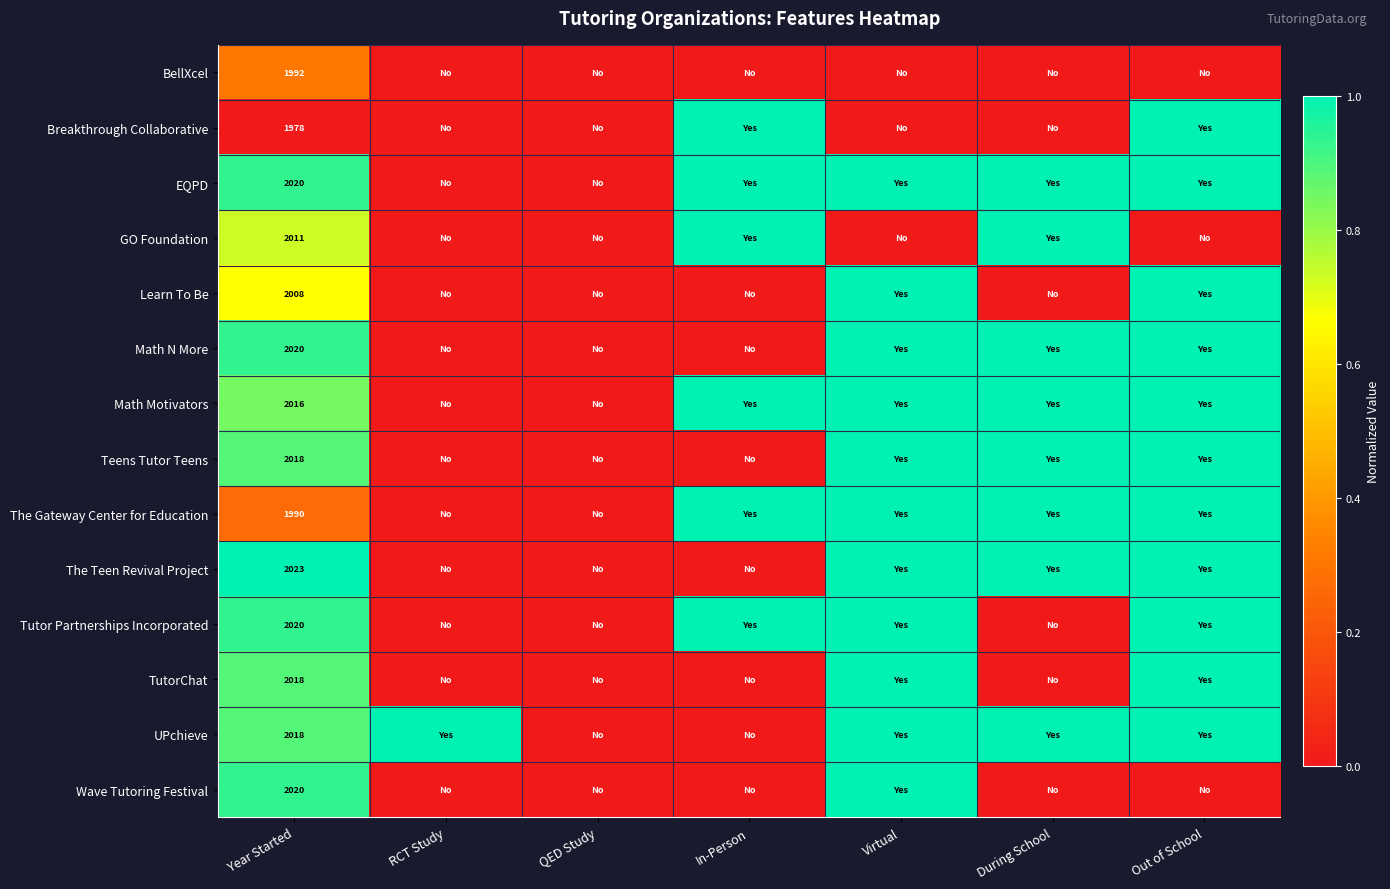

Between RCT Study and Year Started, which is larger?

Year Started